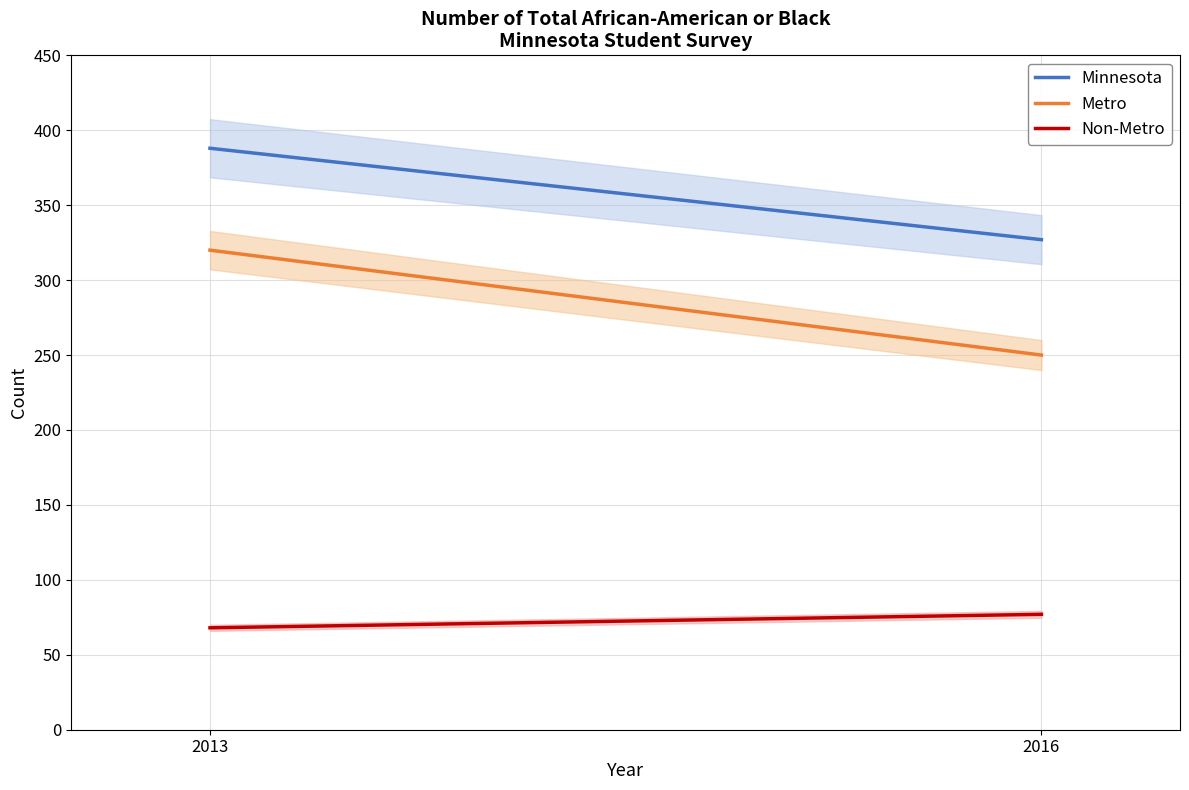

Between 2013 and 2016, which is larger?

2013